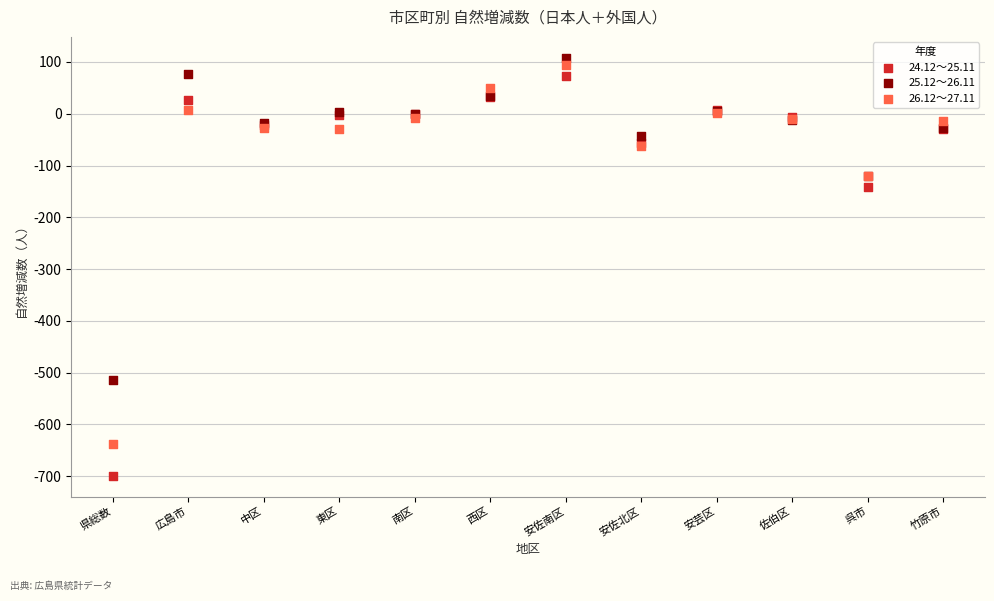

Across all series, what Y value is closest to -295?

-142